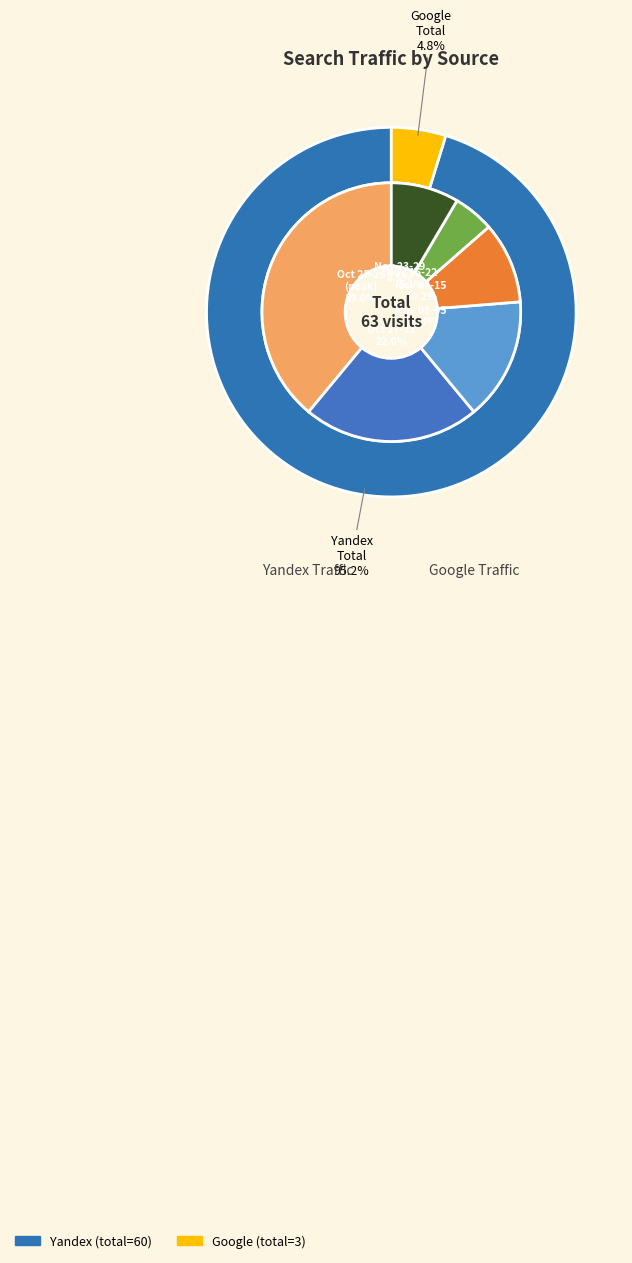

What is the smallest slice in the pie chart?

2017-11-25